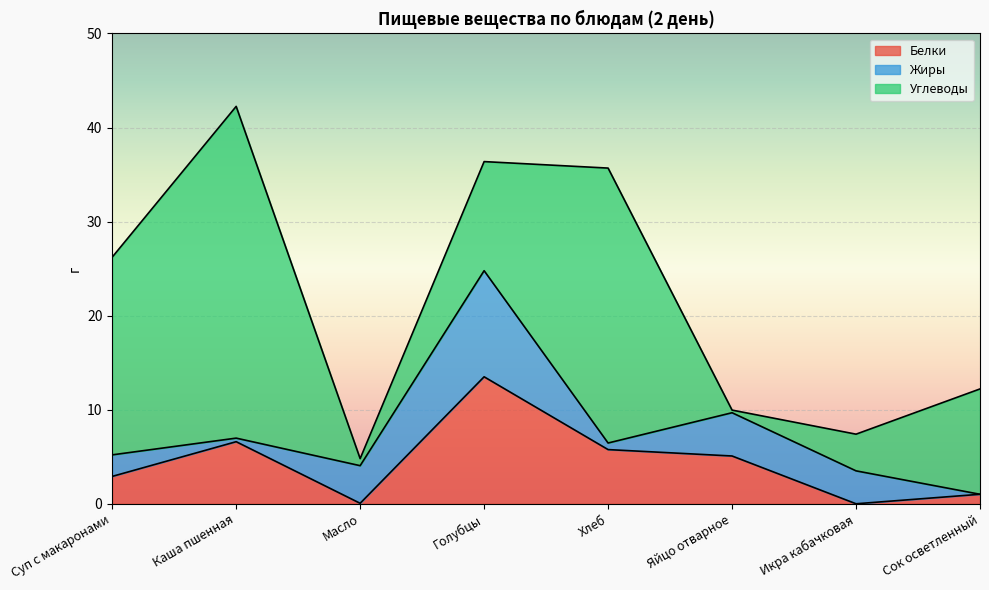

Which category has the highest value in the Углеводы series?

Каша пшенная